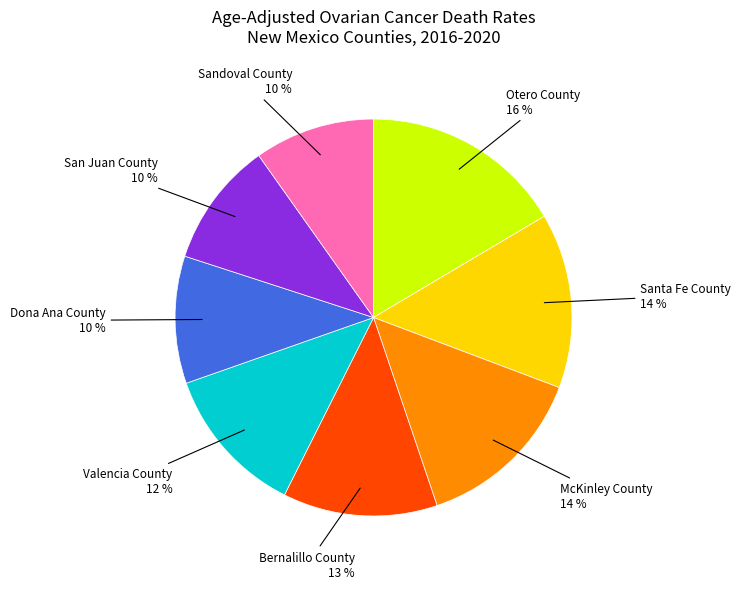

Is there a majority slice in this chart?

No